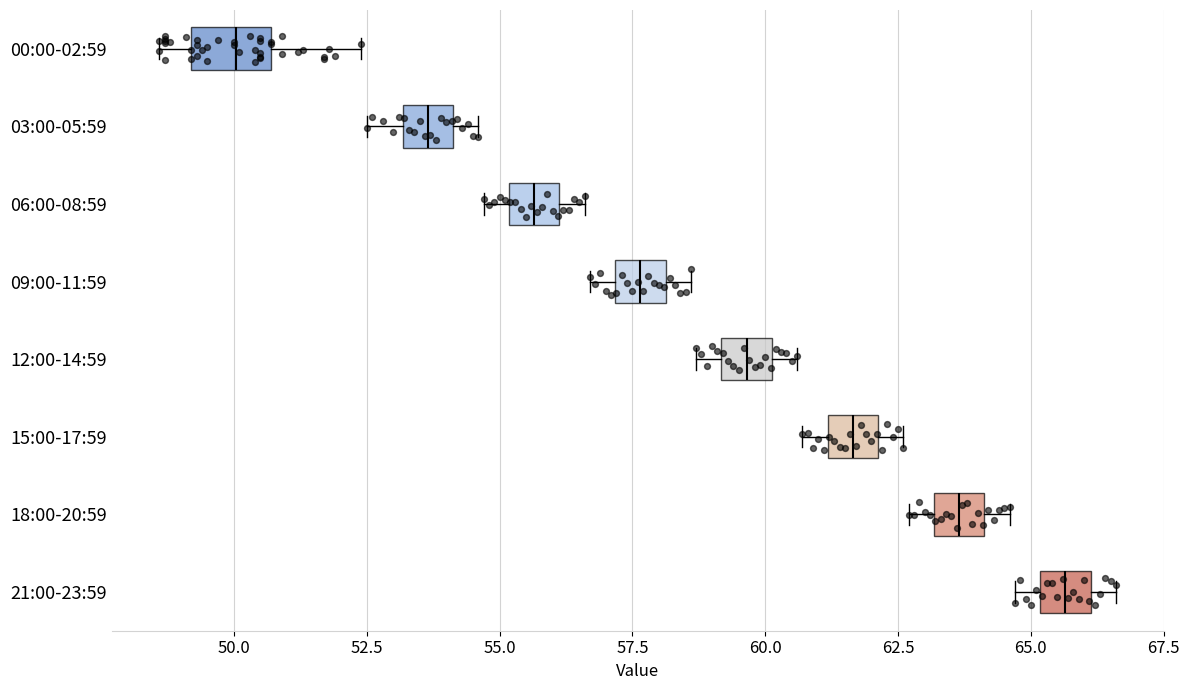

Which box is the widest, from its left edge to its right edge?

00:00-02:59